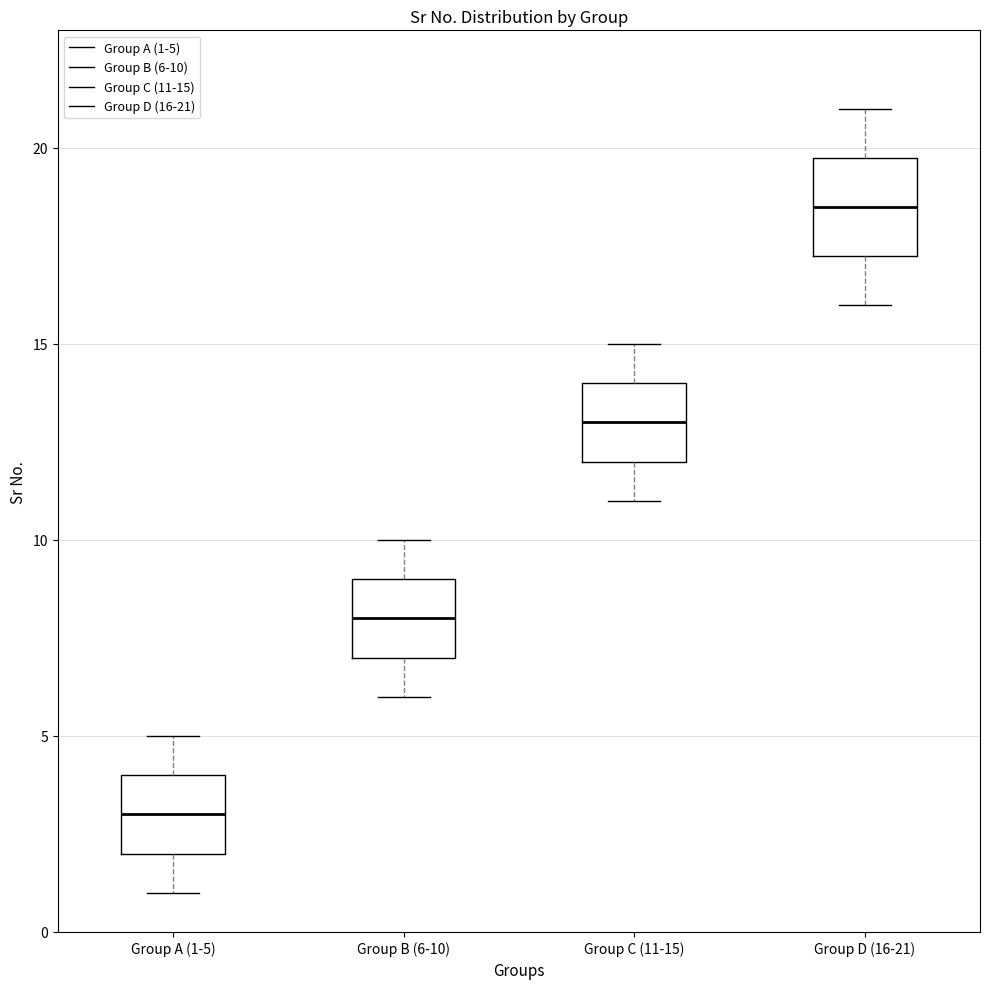

Which box is the tallest, from its lower edge to its upper edge?

Group D (16-21)